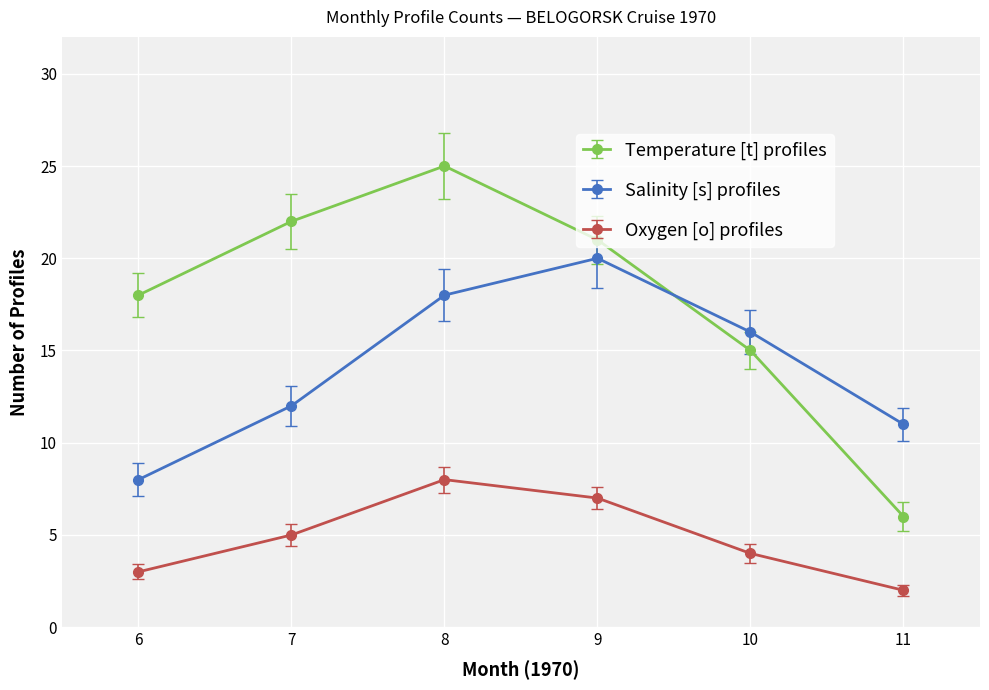

Reading right to left, transcribe all the data shown in this chart.

Temperature [t] profiles: 11=6	10=15	9=21	8=25	7=22	6=18
Salinity [s] profiles: 11=11	10=16	9=20	8=18	7=12	6=8
Oxygen [o] profiles: 11=2	10=4	9=7	8=8	7=5	6=3